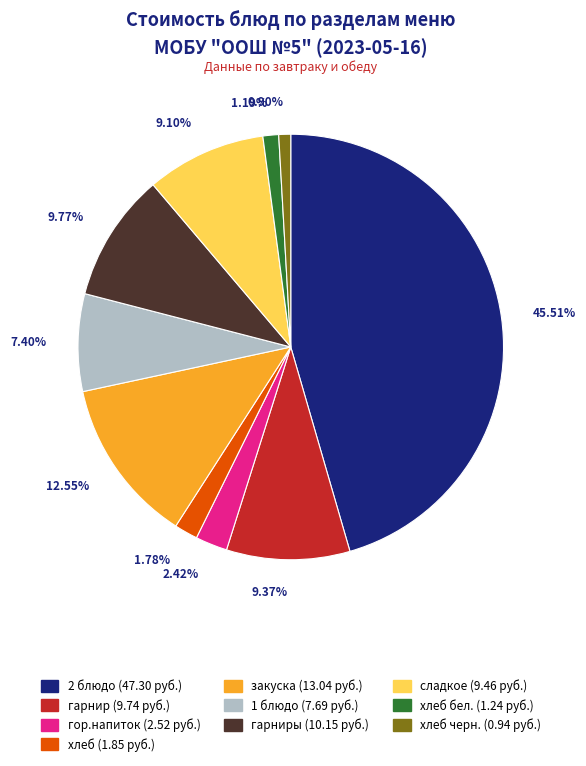

How many segments does this pie chart have?

10